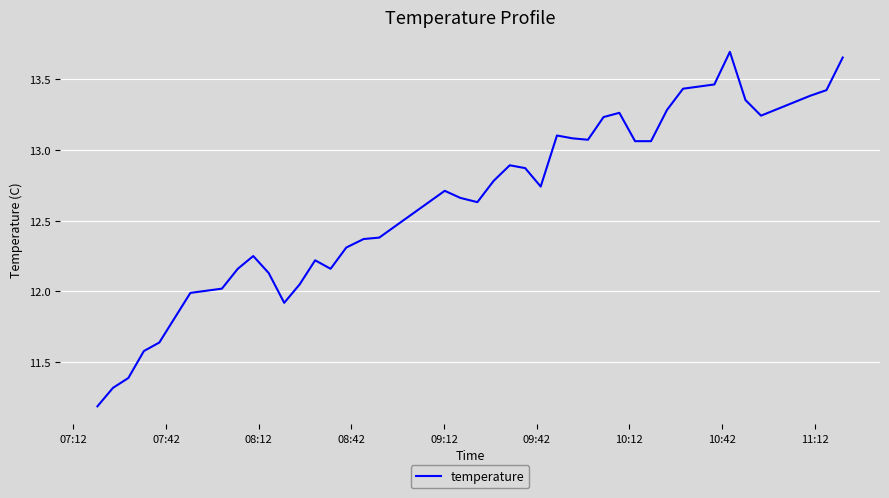

What is the minimum value shown in the chart?

11.2